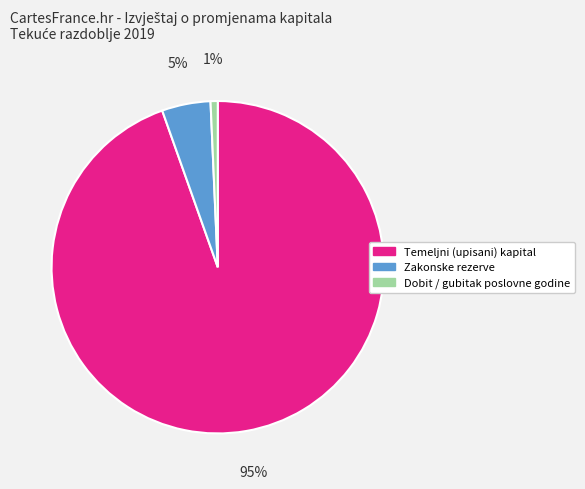

Which slice represents more than half of the pie?

Temeljni (upisani) kapital